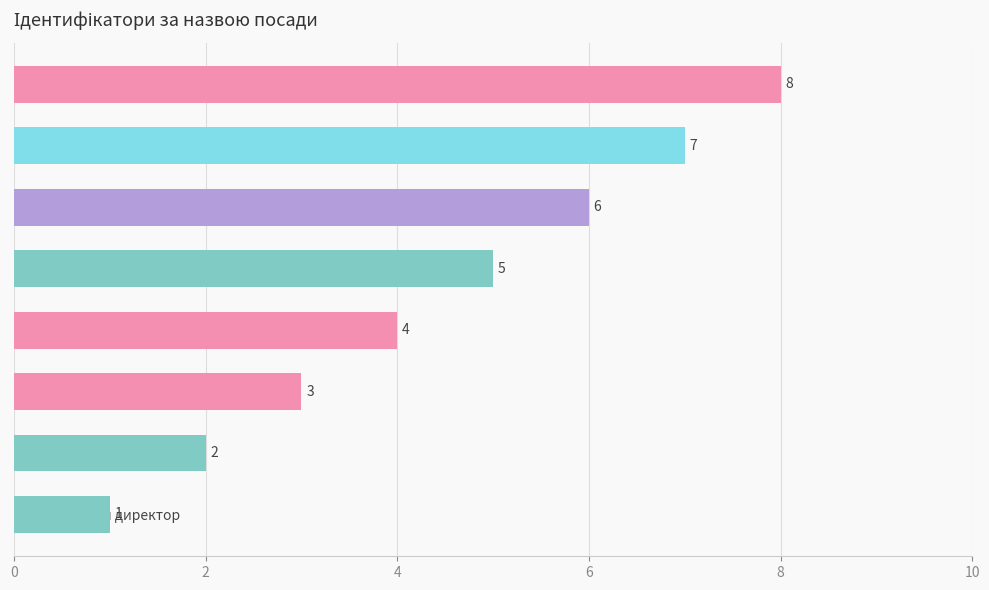

Where is the data nearest to the value 4?

Ректор